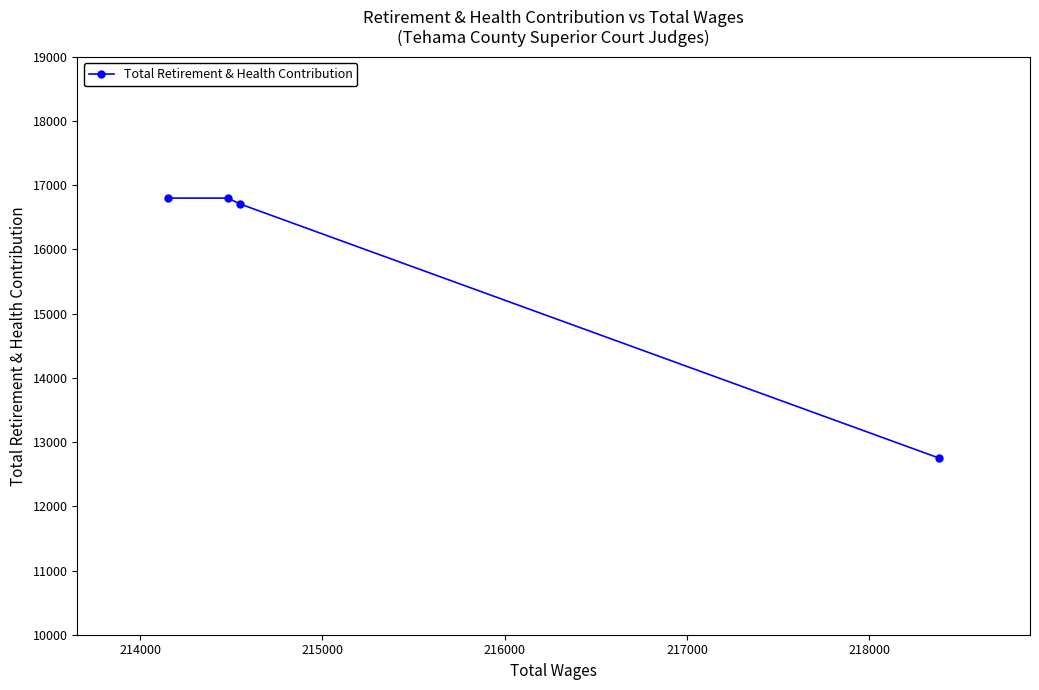

What is the value of the 1st point from the left?

16799